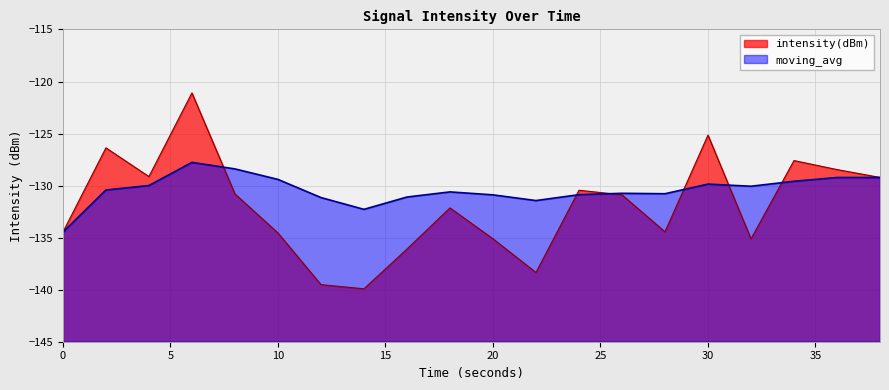

What is the value of the moving_avg point at the 15th from the left?

-130.8